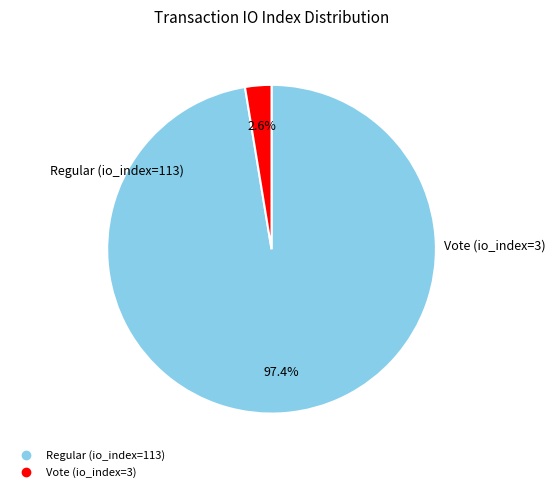

How much of the chart is everything except Vote (io_index=3)?

97.4%